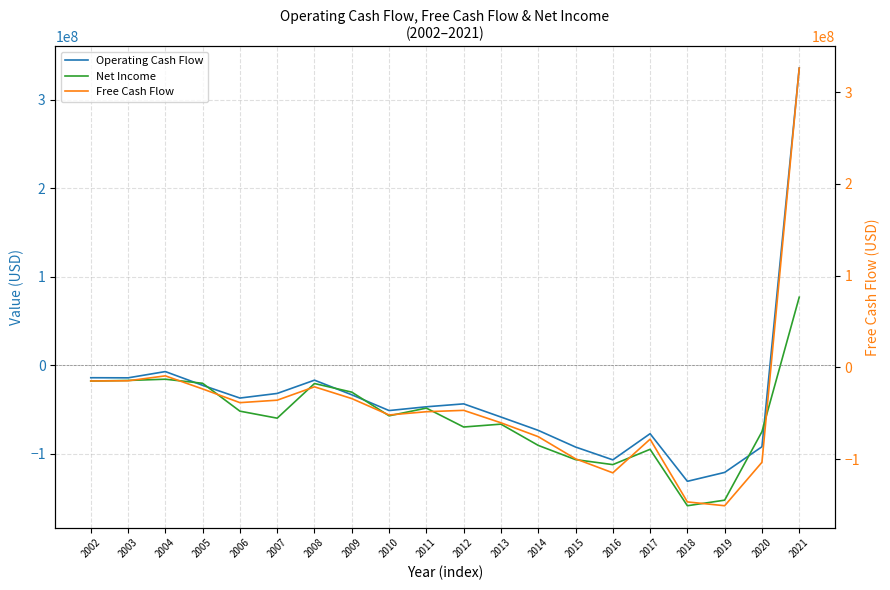

Reading left to right, what are all the values shown in this chart?

Operating Cash Flow: 2002=-14283000	2003=-14406000	2004=-7332000	2005=-22858000	2006=-37240000	2007=-32032000	2008=-17035000	2009=-33552000	2010=-51370000	2011=-47116000	2012=-43809000	2013=-58673000	2014=-73738000	2015=-92559000	2016=-107051000	2017=-77518000	2018=-131301000	2019=-121252000	2020=-92251000	2021=335528000
Net Income: 2002=-18038000	2003=-17352000	2004=-15971000	2005=-20555000	2006=-52052000	2007=-59971000	2008=-20829000	2009=-30565000	2010=-57308000	2011=-48597000	2012=-69949000	2013=-66720000	2014=-90722000	2015=-106794000	2016=-112444000	2017=-95154000	2018=-158899000	2019=-152600000	2020=-75240000	2021=76713000
Free Cash Flow: 2002=-14751000	2003=-14544000	2004=-9195000	2005=-23420000	2006=-38365000	2007=-35679000	2008=-21133000	2009=-33929000	2010=-51790000	2011=-48258000	2012=-46740000	2013=-60302000	2014=-75405000	2015=-99529000	2016=-114808000	2017=-78187000	2018=-146488000	2019=-150653000	2020=-103323000	2021=326051000